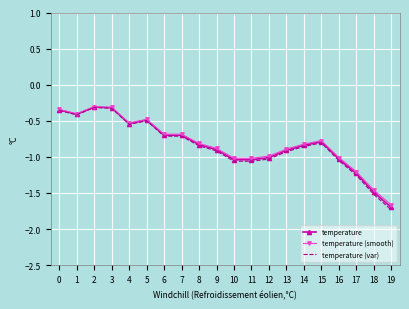

True or false: temperature (var) has more than 1 interior local peaks.

True